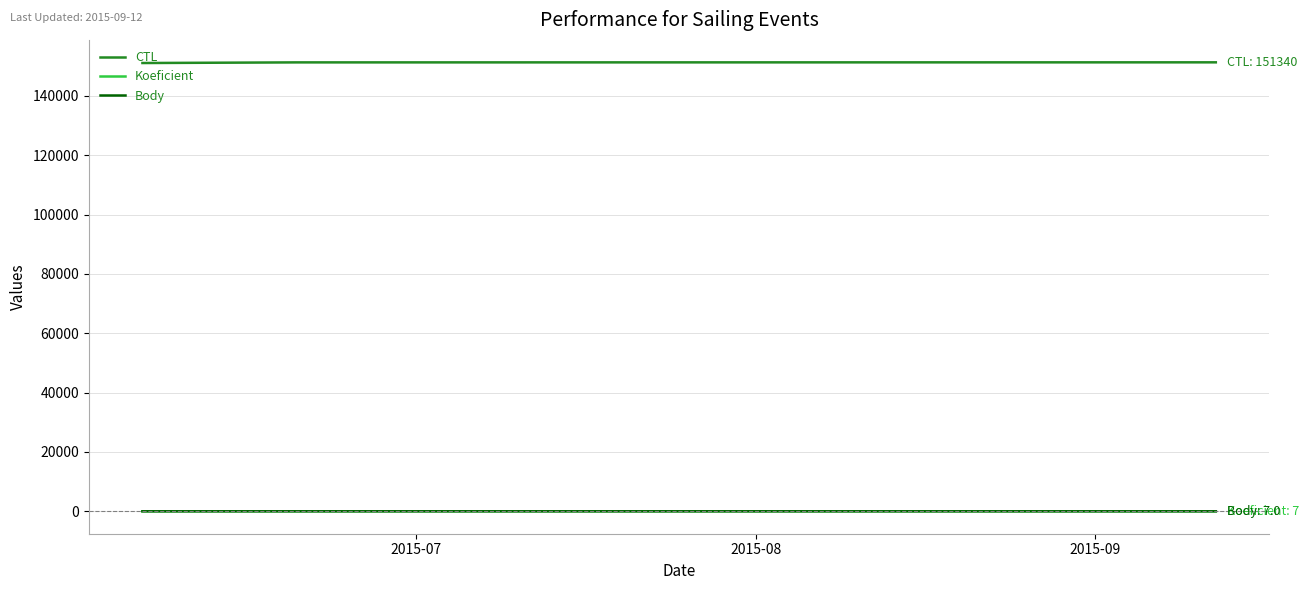

Does the chart display data point markers on the line(s)?

No